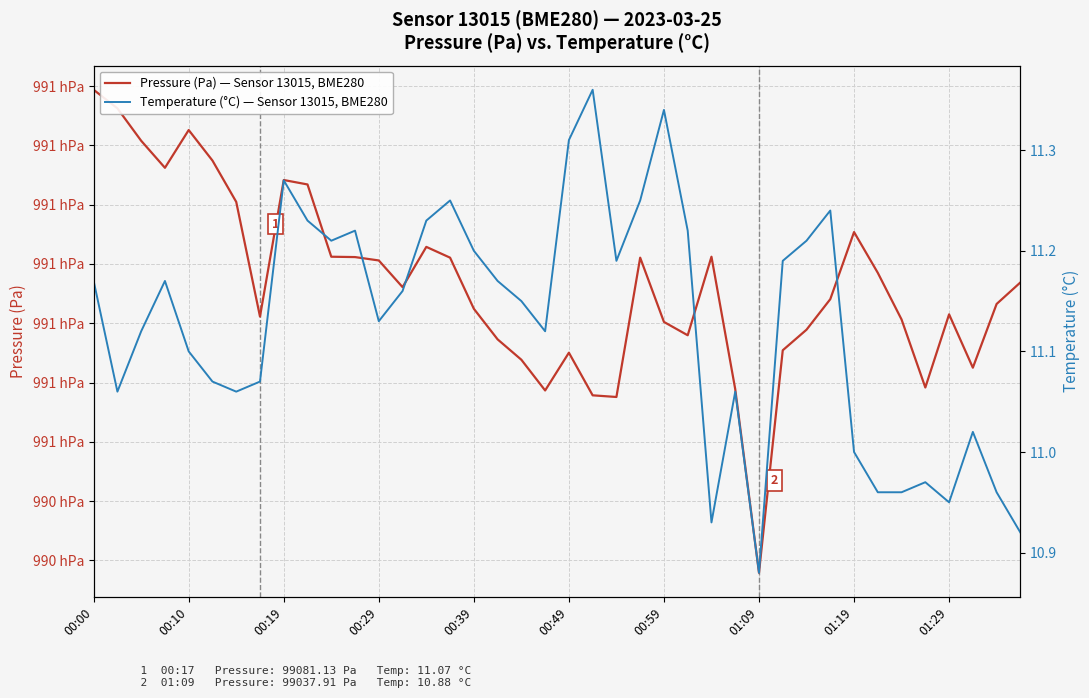

At how many categories does at least one series exceed 54754?

40